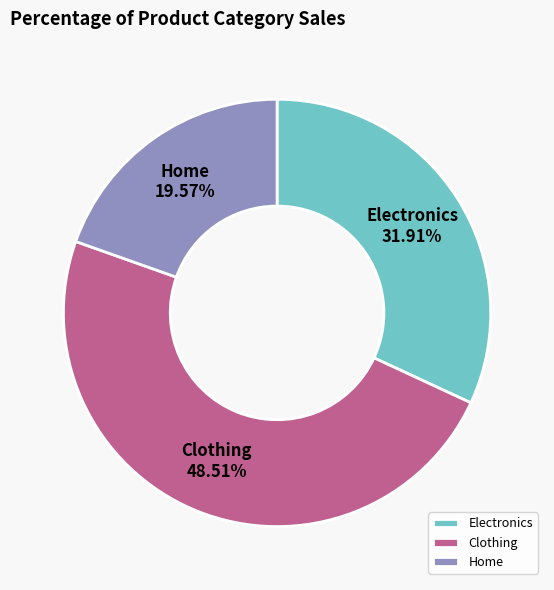

To the nearest percent, what portion does Electronics represent?

32%